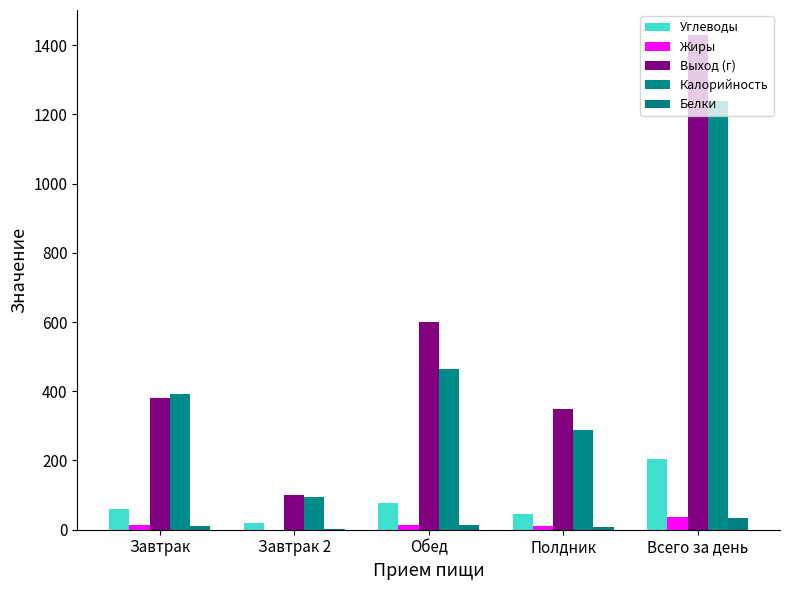

What is the total value across all series at Завтрак?

853.8